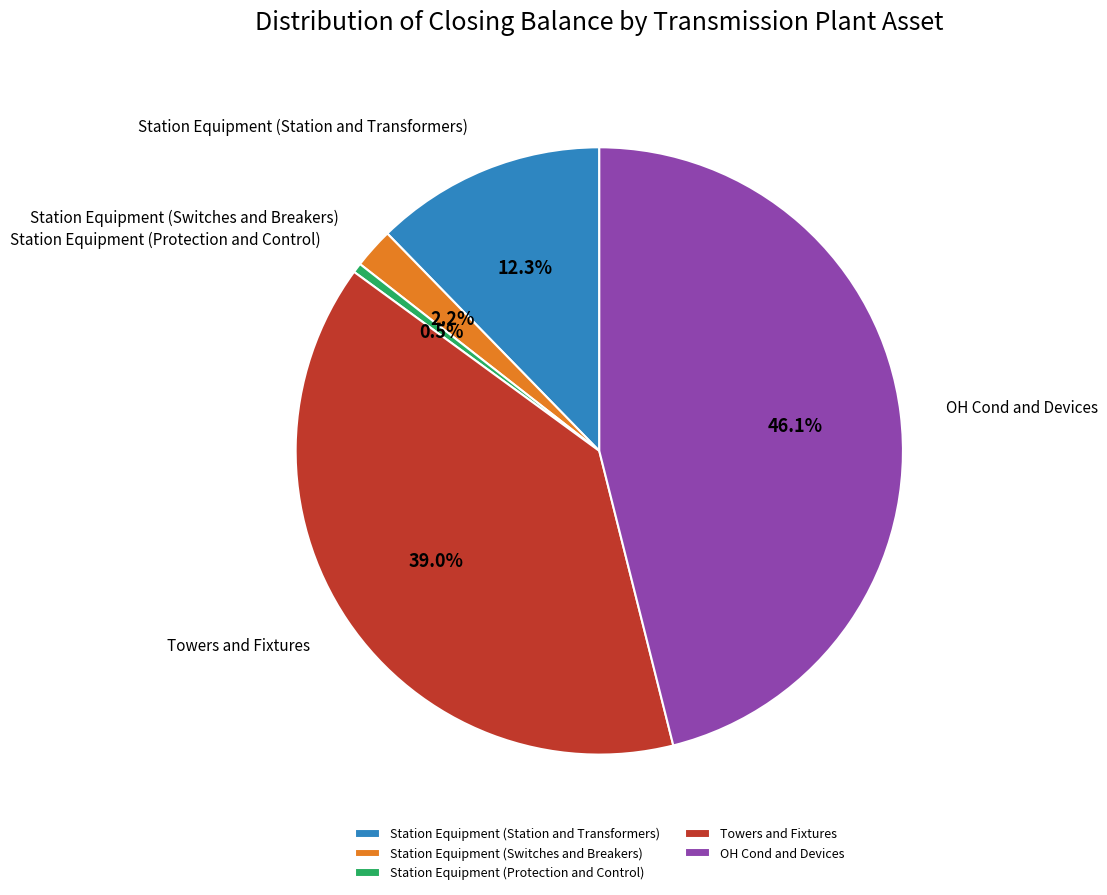

To the nearest percent, what is the difference between the largest and smallest slice percentages?

46%